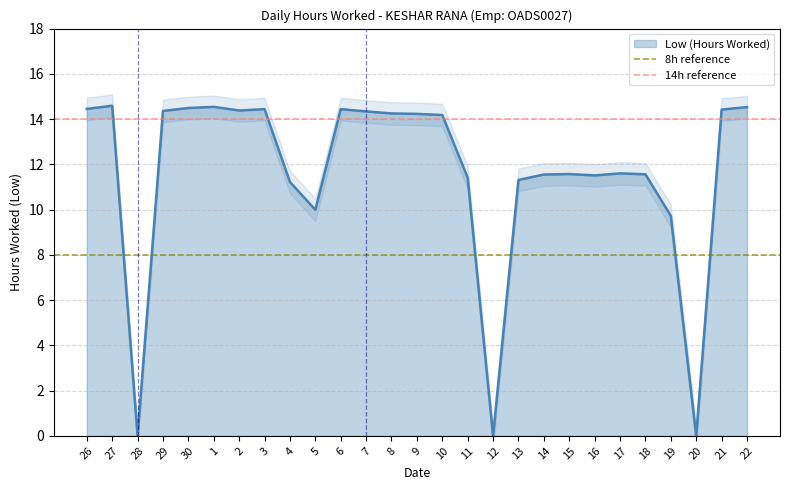

True or false: Low (Hours Worked) has a value of 6.3 at 16.

False